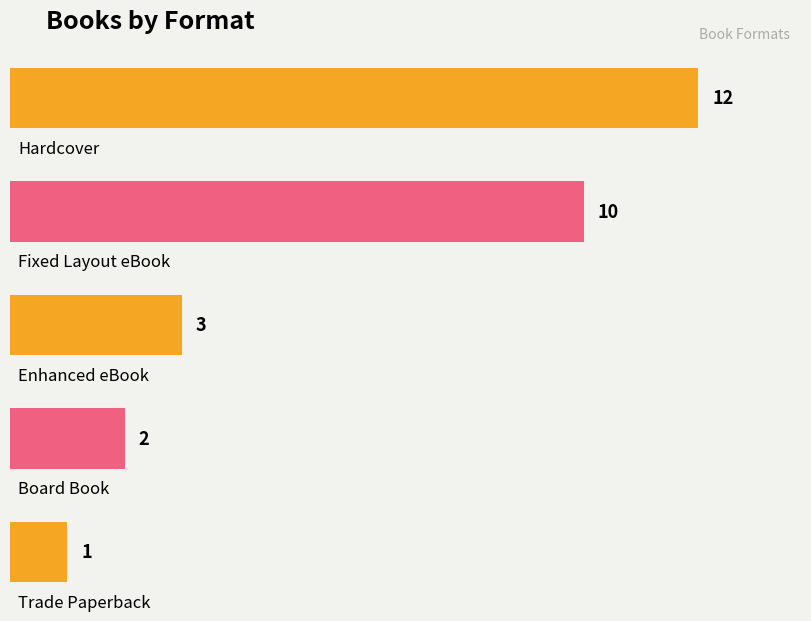

Between Enhanced eBook and Trade Paperback, which is larger?

Enhanced eBook